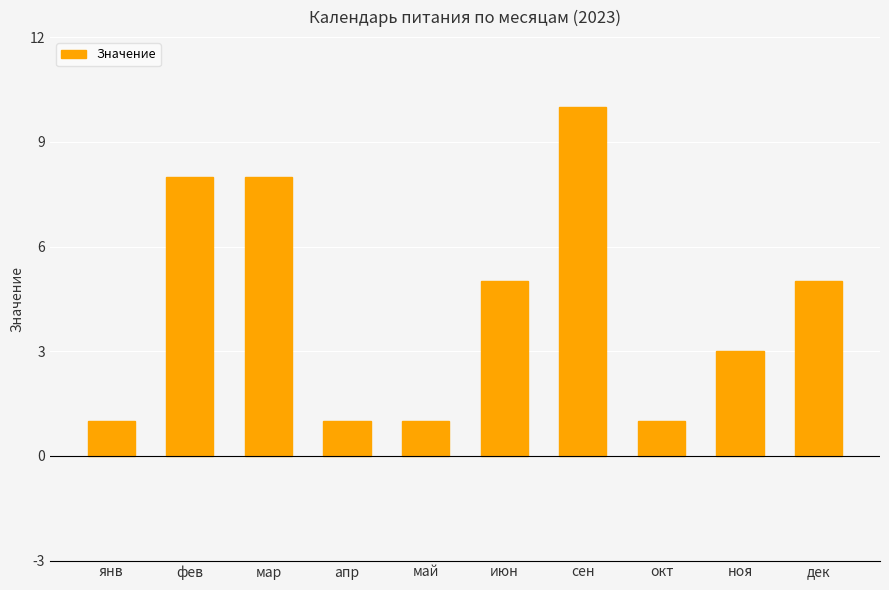

The chart shows a value of 8 at фев. True or false?

True